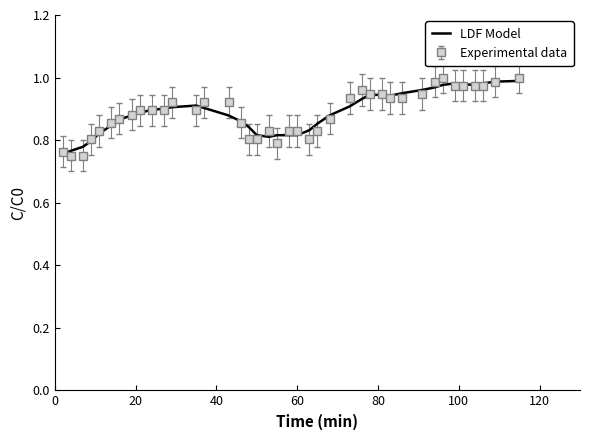

Which series has the widest spread of values?

Experimental data